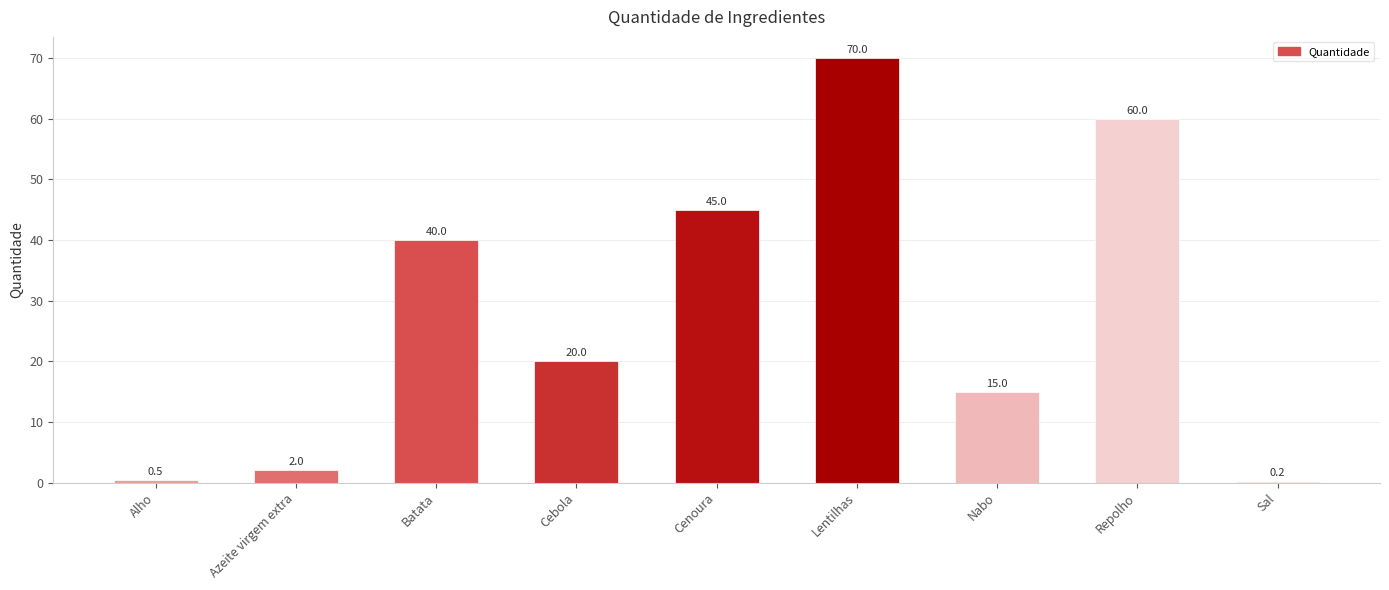

At which label does the data first exceed 20?

Batata